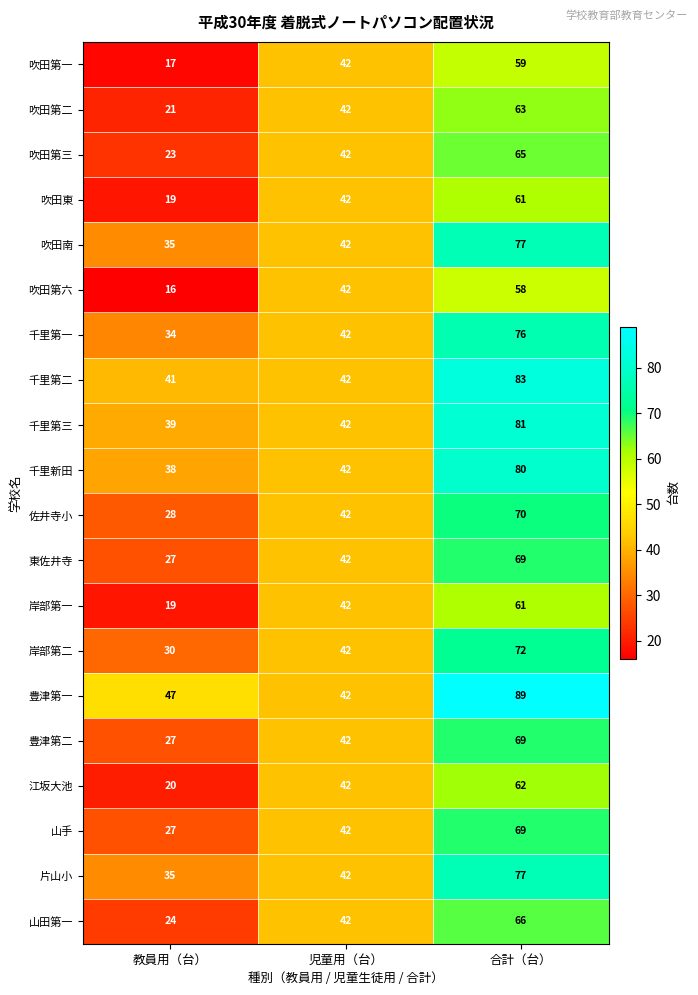

Rank the categories by 吹田第一 value from lowest to highest.

教員用（台）, 児童用（台）, 合計（台）